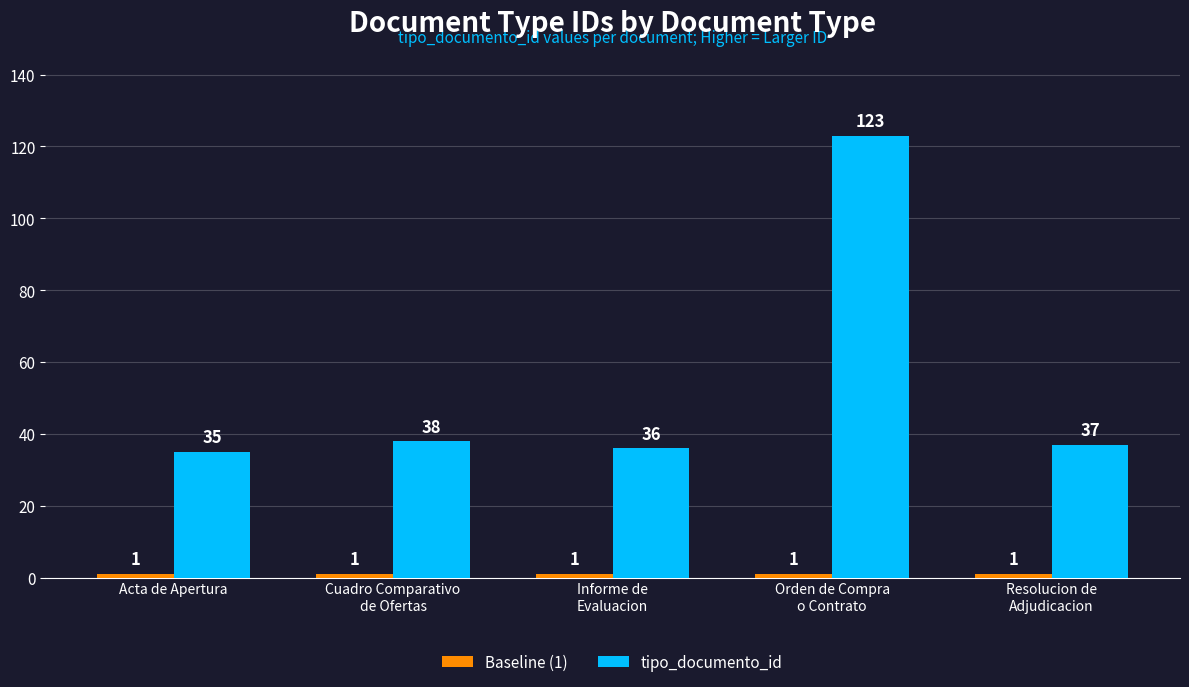

At how many categories does at least one series exceed 63?

1